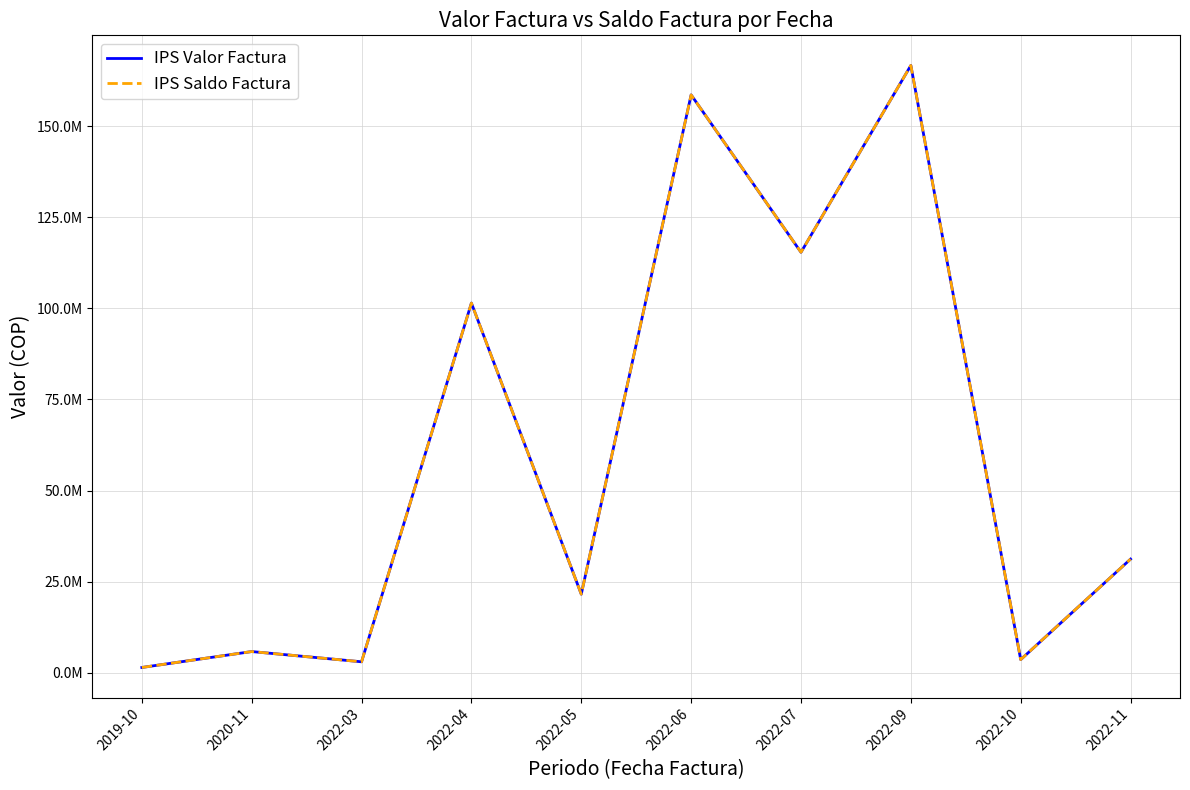

Which series has the largest total across all categories?

IPS Valor Factura